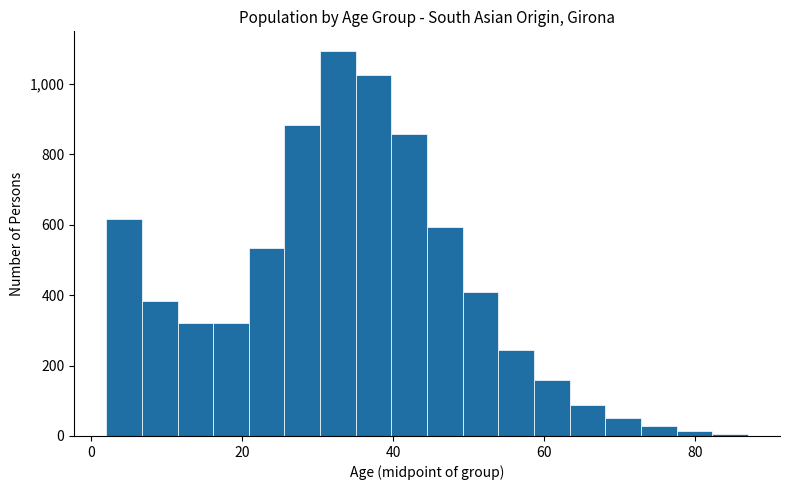

Read against the x-axis, roughly where is the centre of the tallest bar?

32